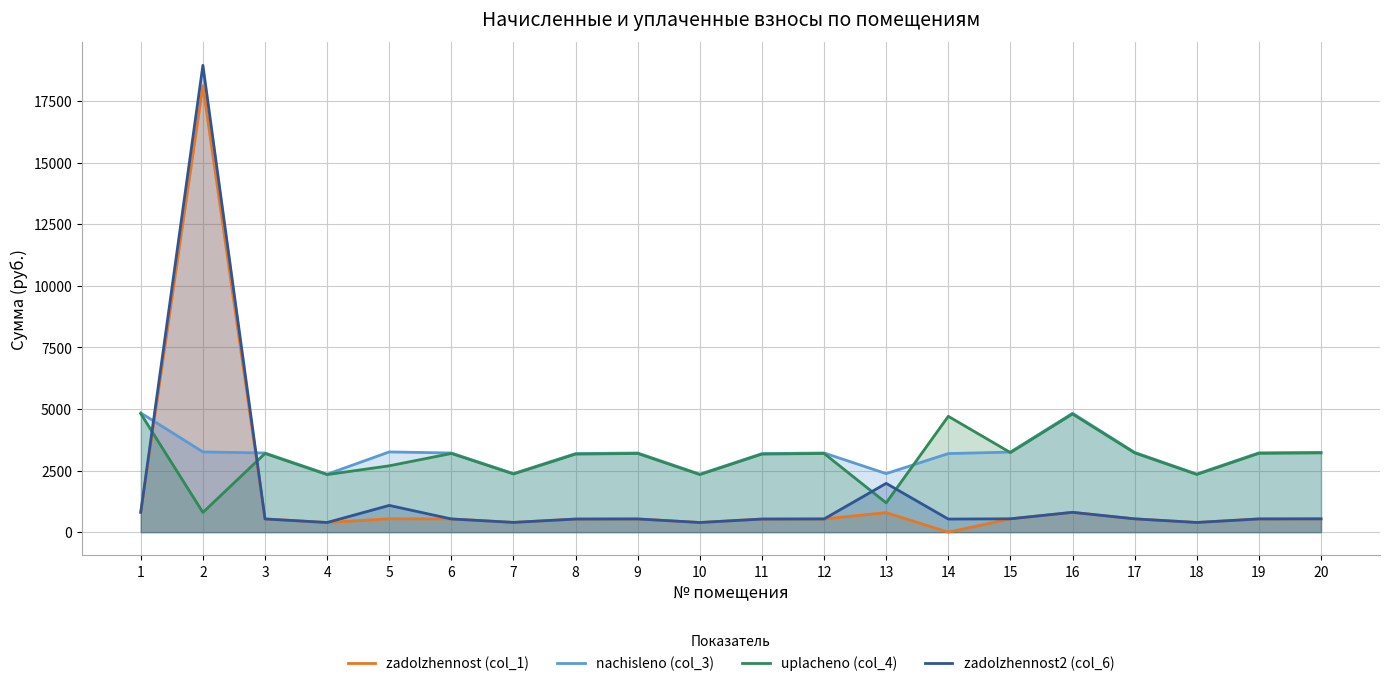

Rank the series by their maximum value, from lowest to highest.

uplacheno (col_4), nachisleno (col_3), zadolzhennost (col_1), zadolzhennost2 (col_6)